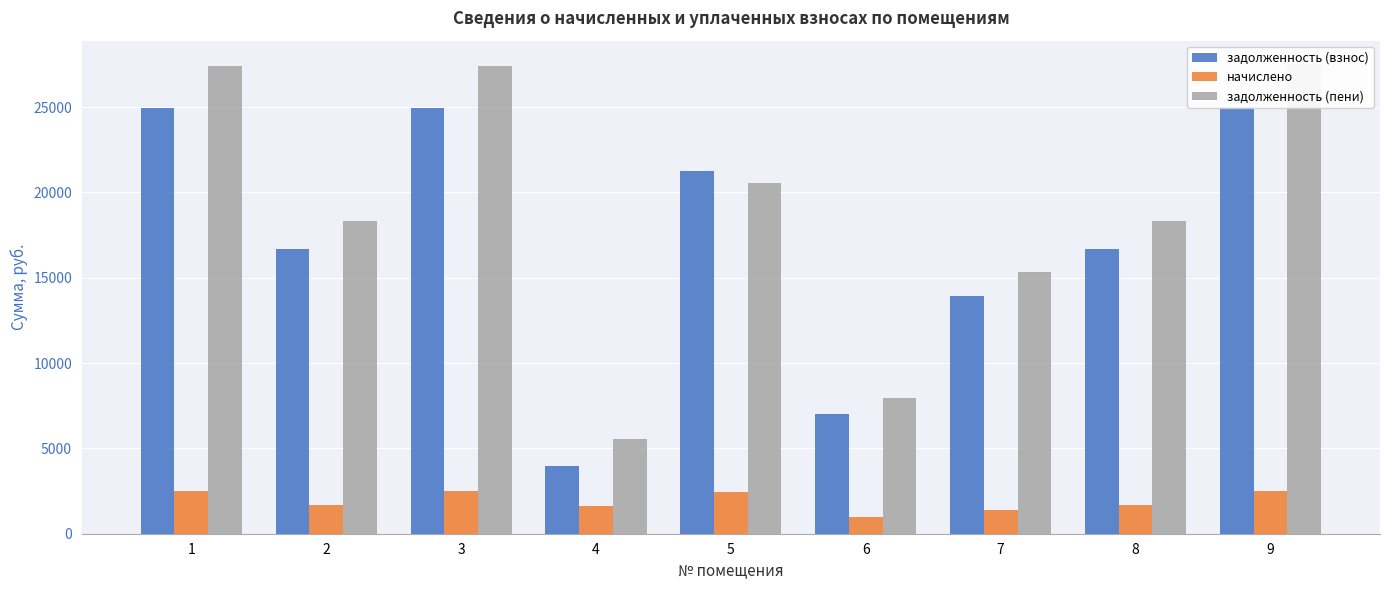

True or false: начислено has a value of 2472.6 at 5.

True